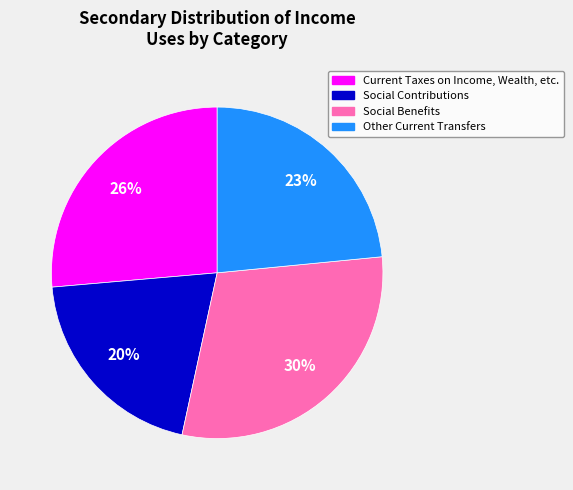

Is the sum of Social Benefits and Other Current Transfers greater than half?

Yes